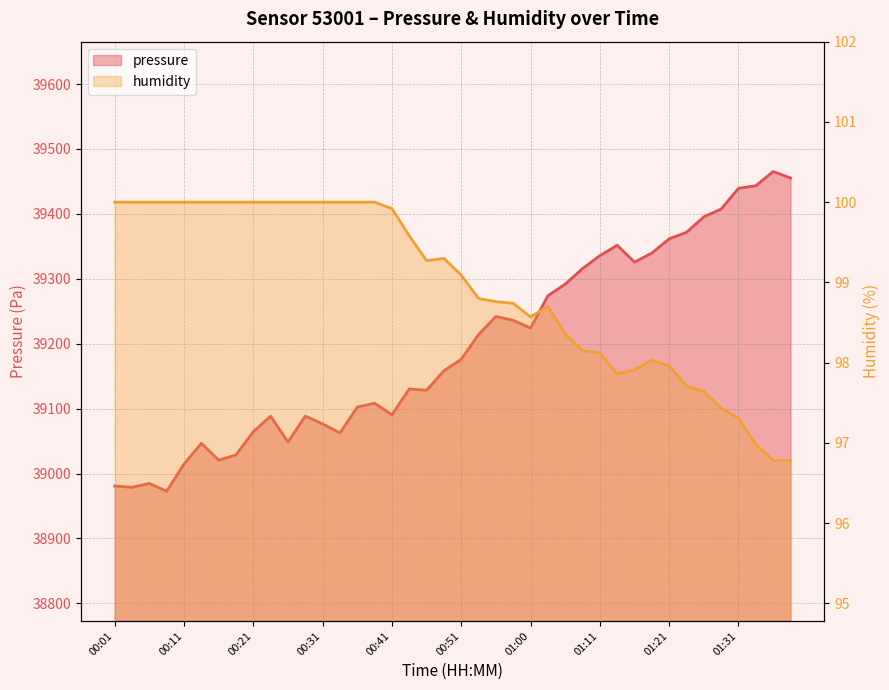

Is it true that pressure equals 39128.3 at 00:46?

True